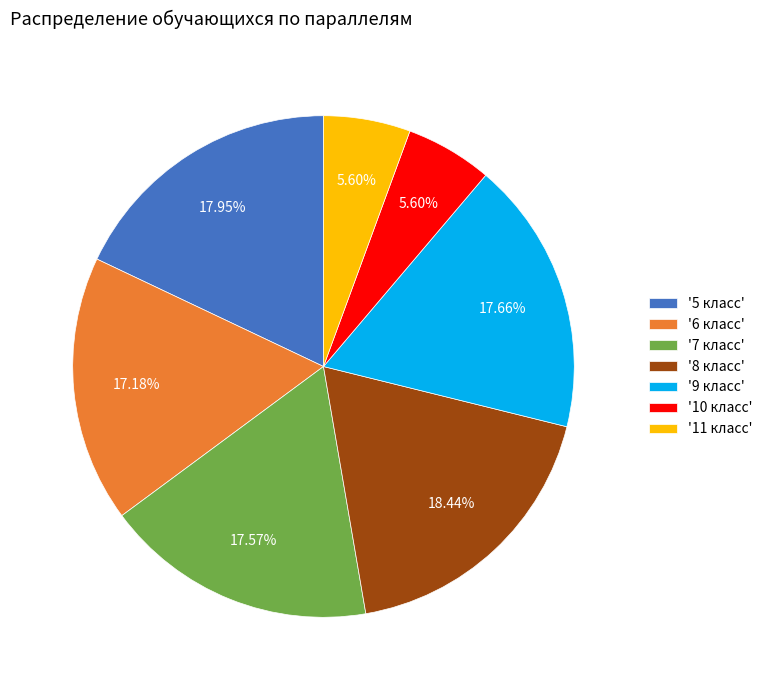

Is there a majority slice in this chart?

No